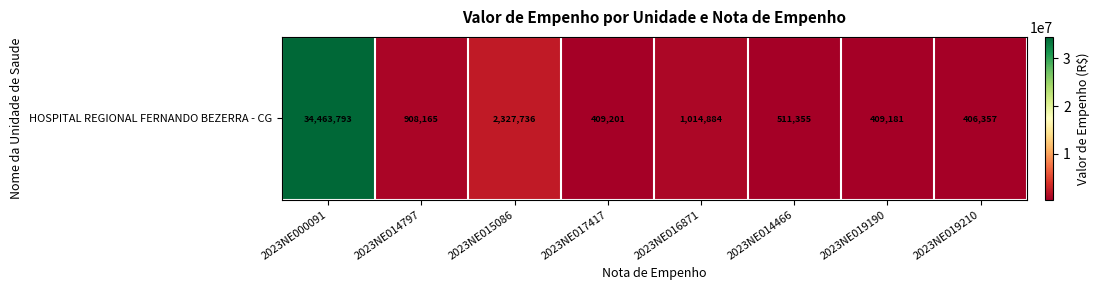

What is the average value?

5056333.8